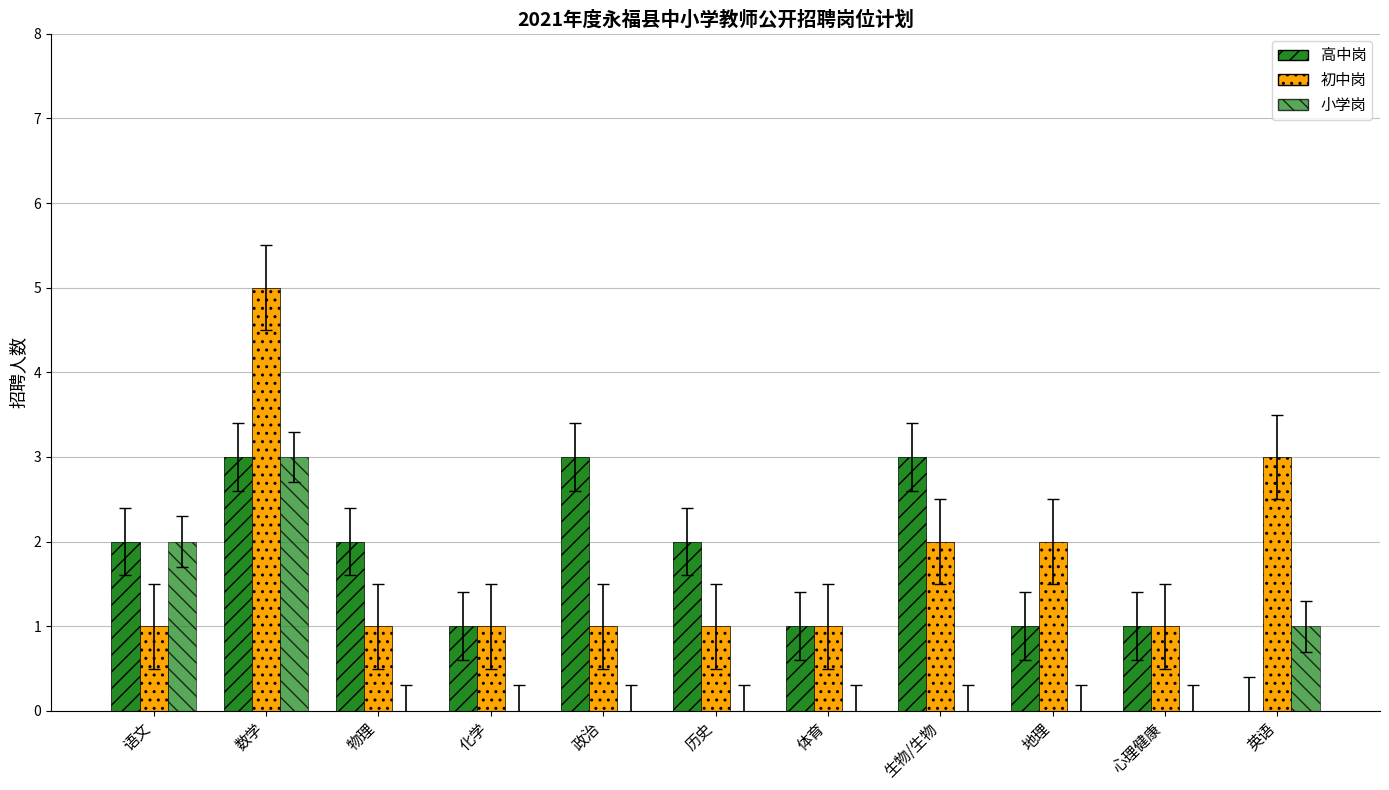

How many groups of bars are there?

11